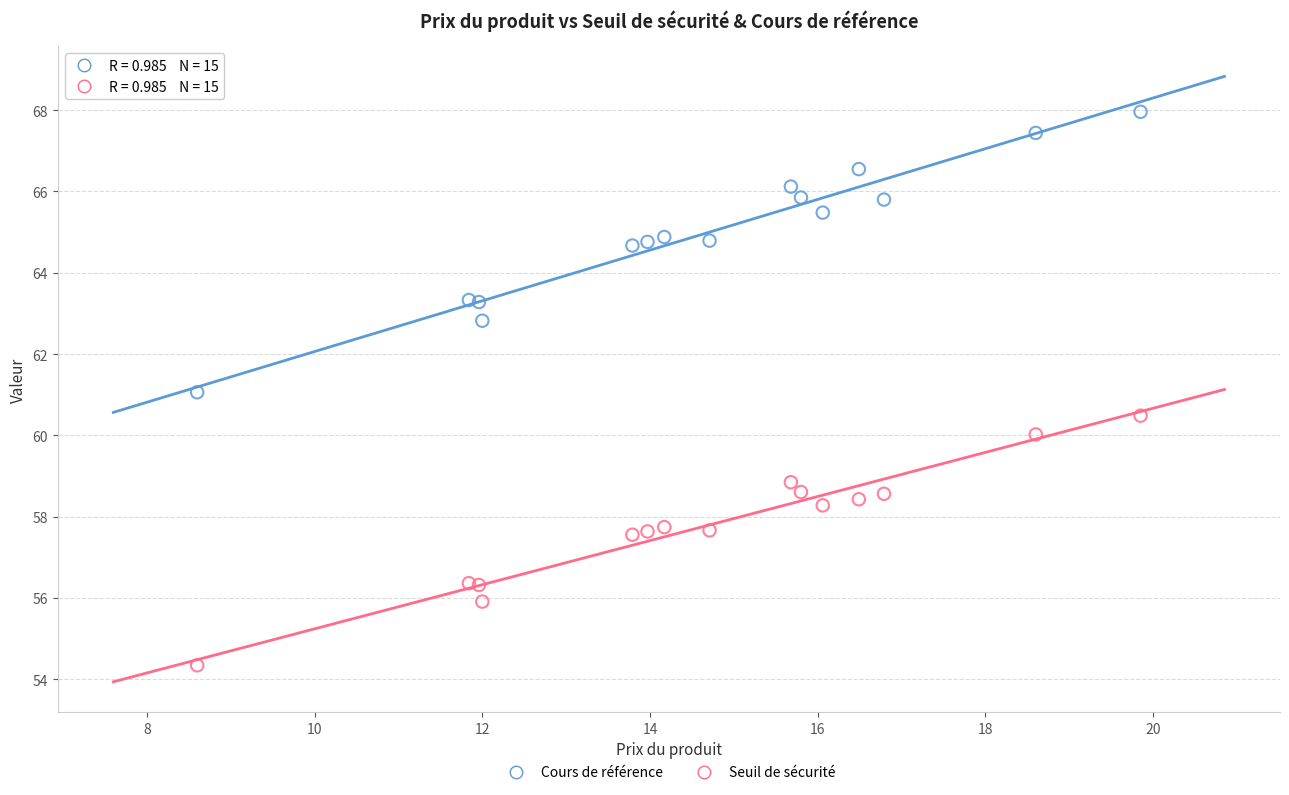

What are all the series names shown in the legend?

Cours de référence, Seuil de sécurité